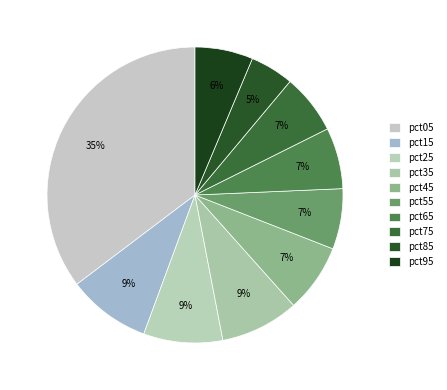

What percentage is the pct05 slice, to the nearest percent?

35%